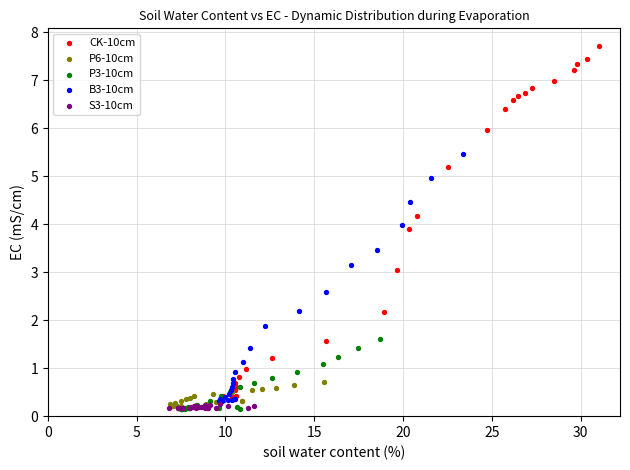

Which series contains the highest Y value?

CK-10cm